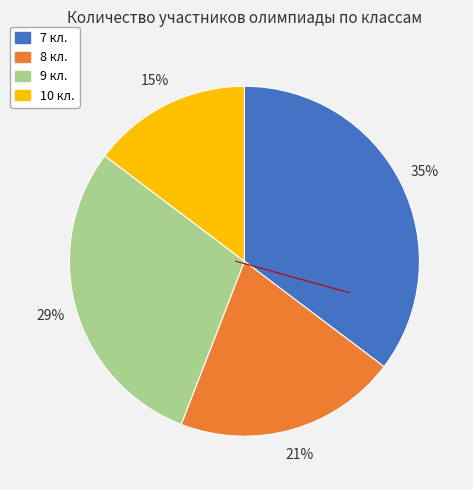

Is there a majority slice in this chart?

No